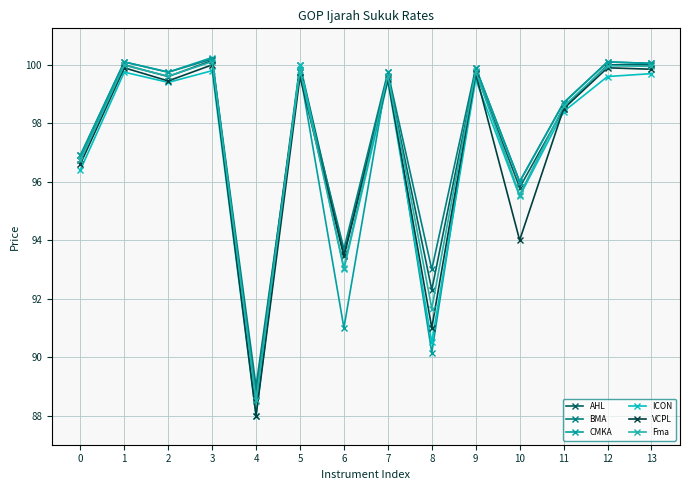

What is the value of the BMA point at the 4th from the left?

100.2